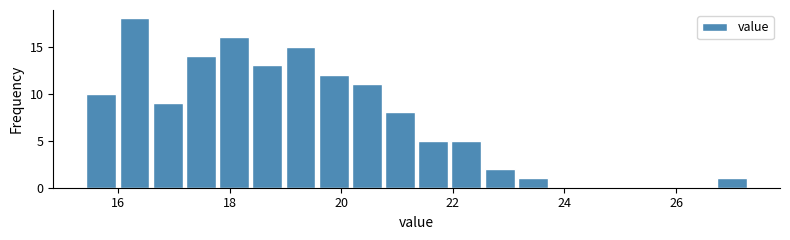

Read against the x-axis, roughly where is the centre of the tallest bar?

16.2